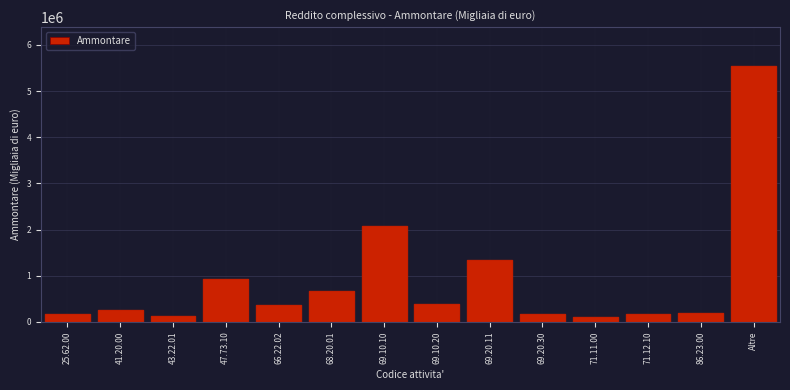

What is the greatest value displayed?

5552548